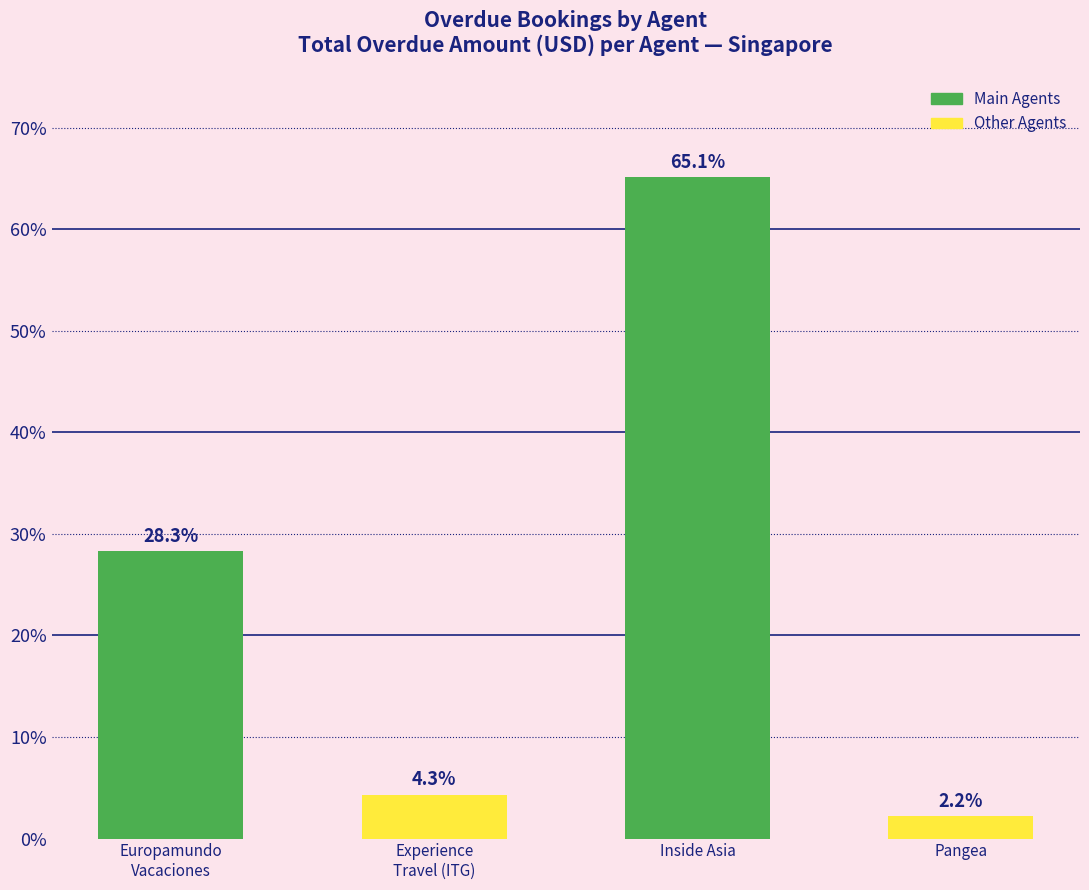

The value at Pangea is 2.2. True or false?

True